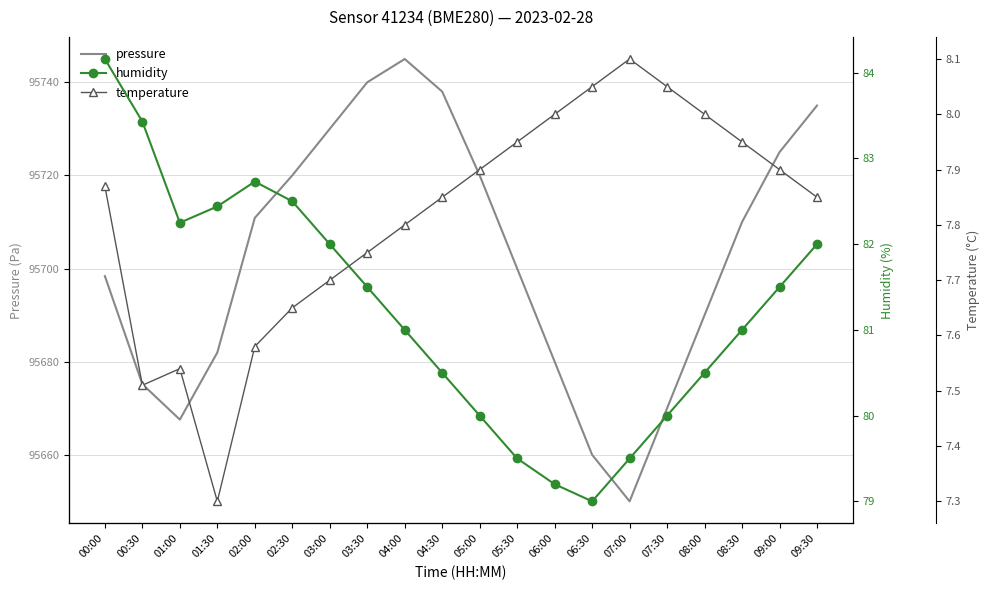

What is the difference between the highest and lowest values at 06:30?

95651.9